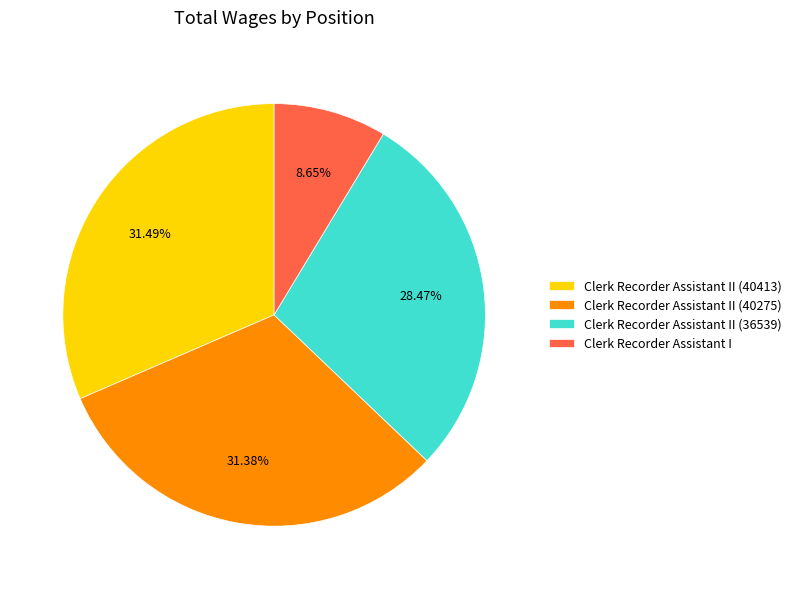

Combined, do Clerk Recorder Assistant I and Clerk Recorder Assistant II (40275) account for over 50%?

No